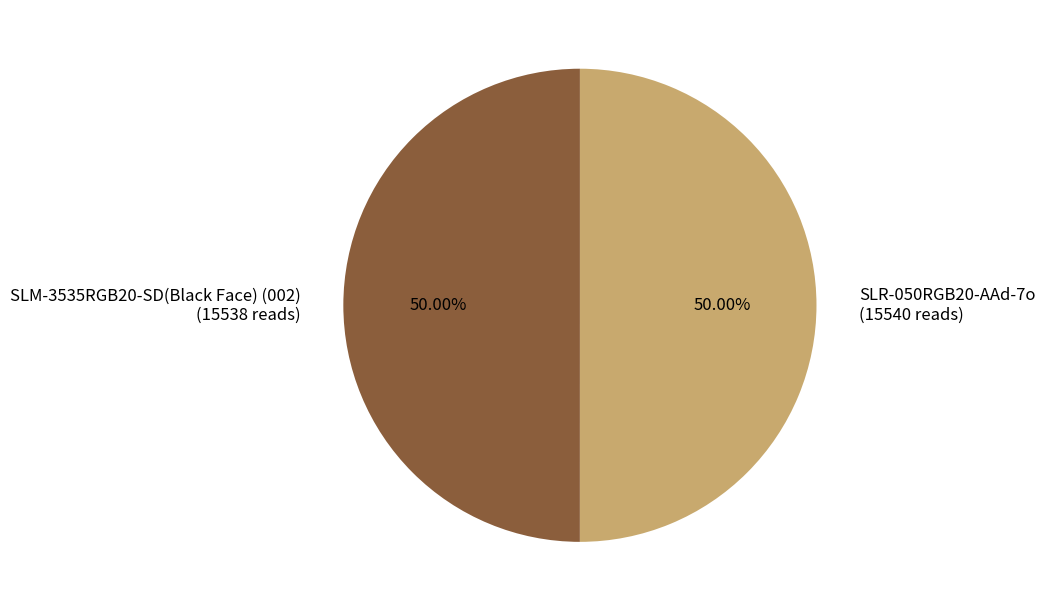

Combined, what portion of the pie is SLR-050RGB20-AAd-7o and SLM-3535RGB20-SD(Black Face) (002)?

100.0%